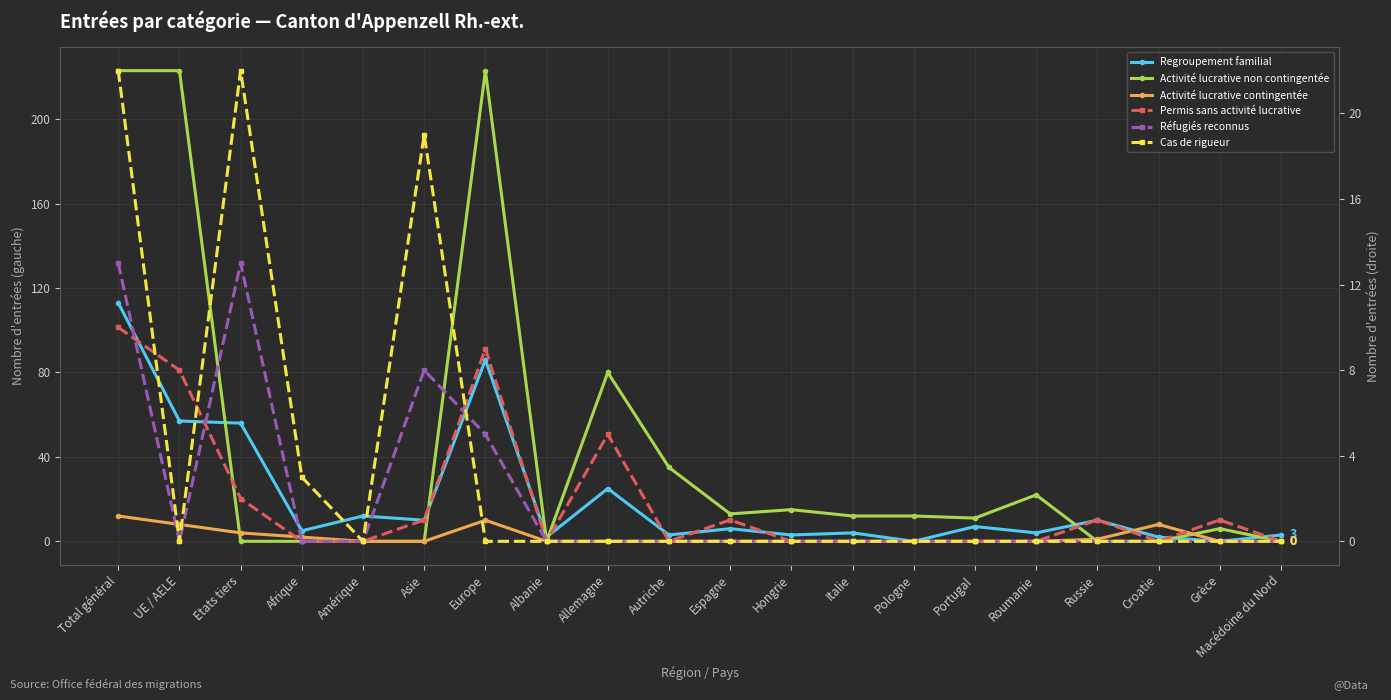

List the series in order of their peak value, highest first.

Activité lucrative non contingentée, Regroupement familial, Cas de rigueur, Réfugiés reconnus, Activité lucrative contingentée, Permis sans activité lucrative